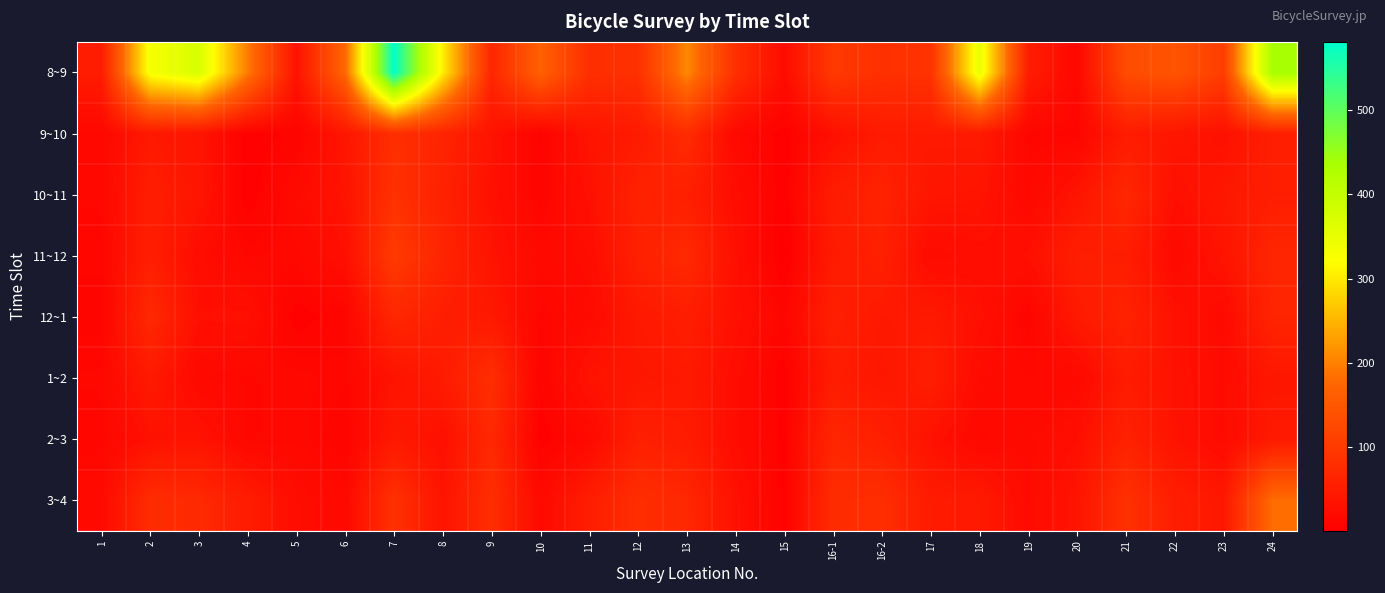

Which category has the lowest value across all series?

15